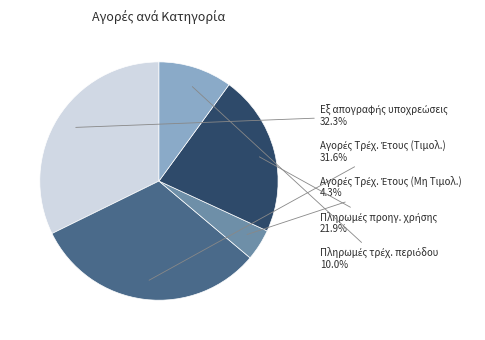

Is there any slice that represents more than half of the pie?

No